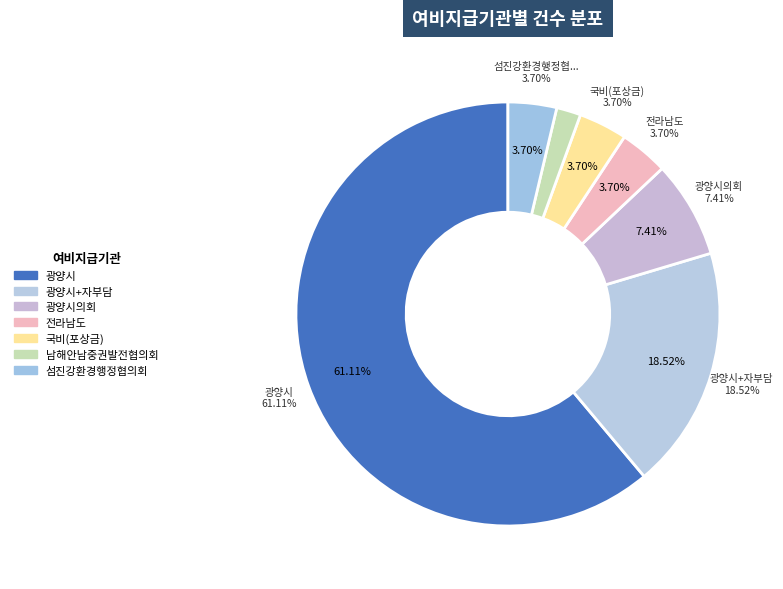

Is it true that 국비(포상금) is 10% of the pie?

False